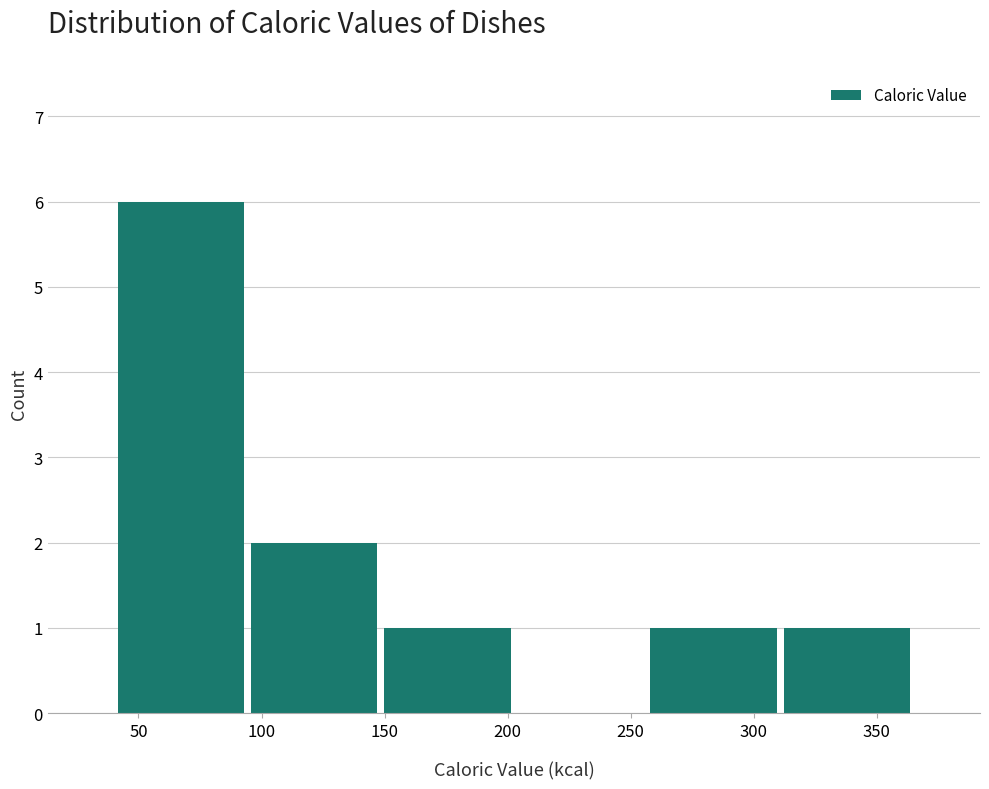

Which range on the x-axis has the tallest bar?

40 to 95